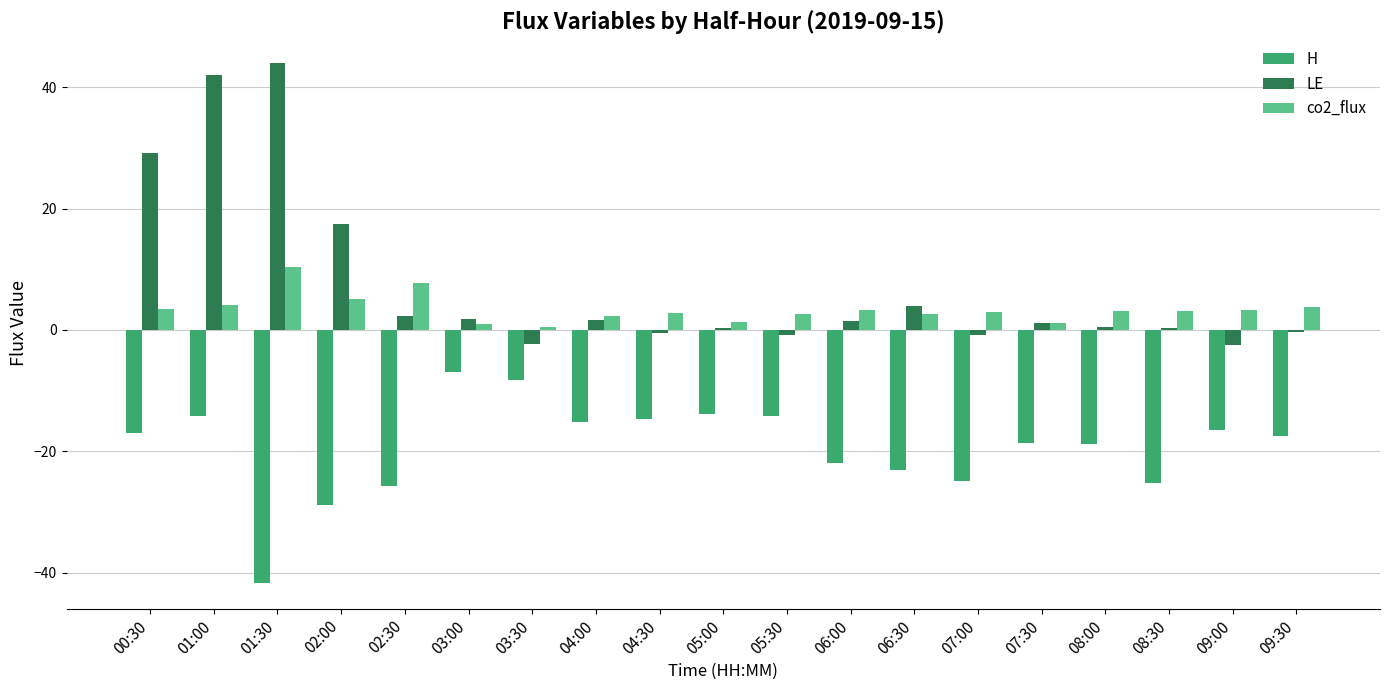

What is the spread (max minus min) of values at 09:30?

21.2